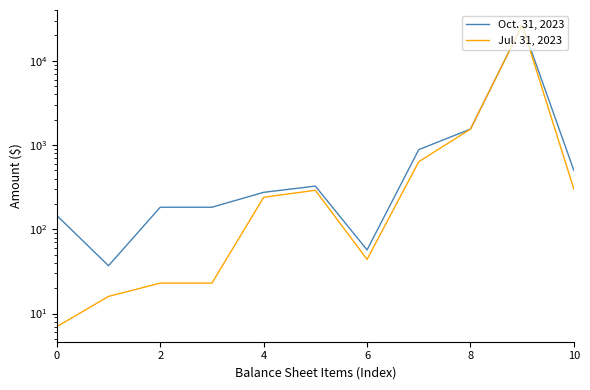

At which category does the chart reach its peak across all series?

9